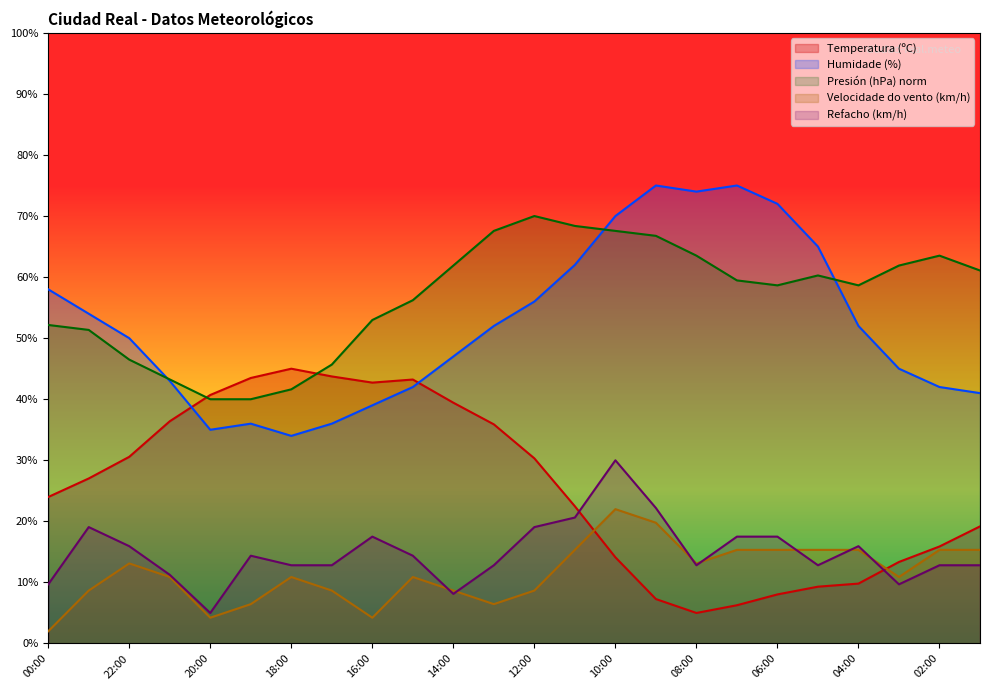

At which label does Presión (hPa) norm reach its peak?

12:00